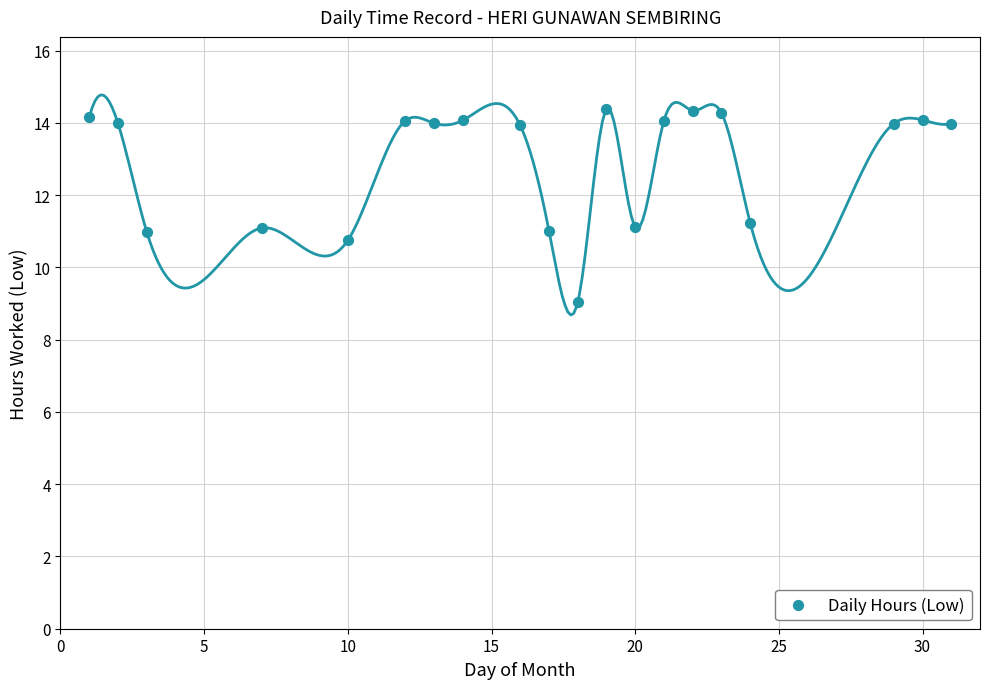

What is the range of X values (max minus min)?

30.0